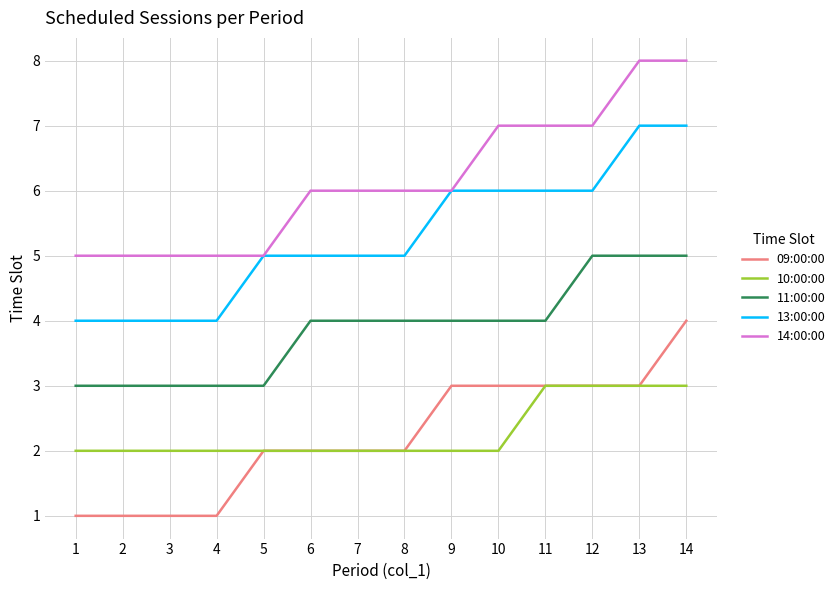

What is the lowest value of the 10:00:00 series?

2